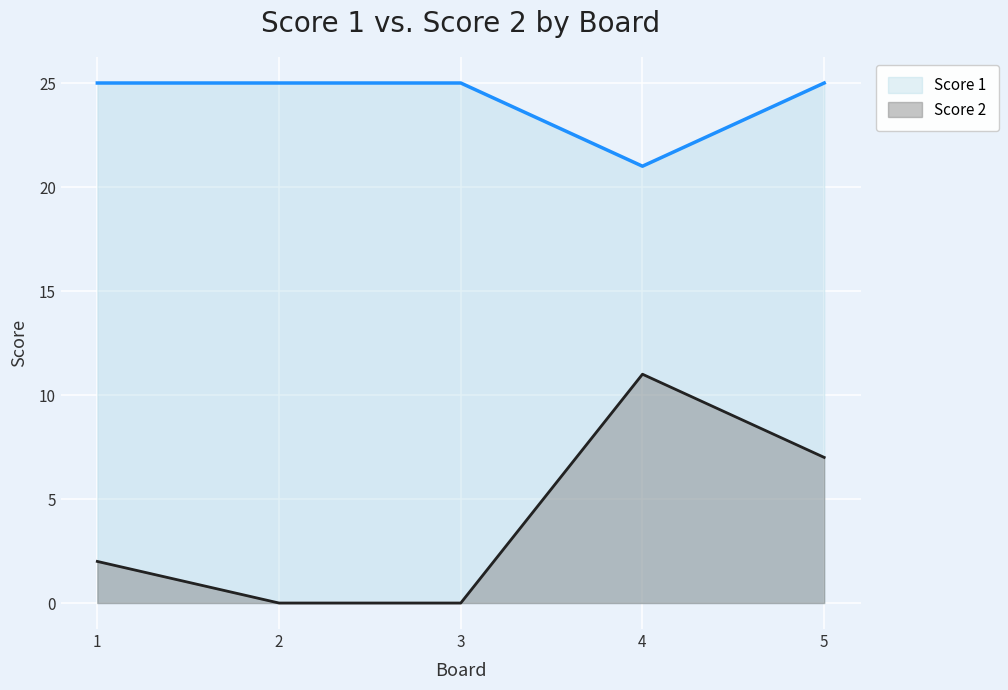

What is the value of the Score 2 point at the 1st from the left?

2